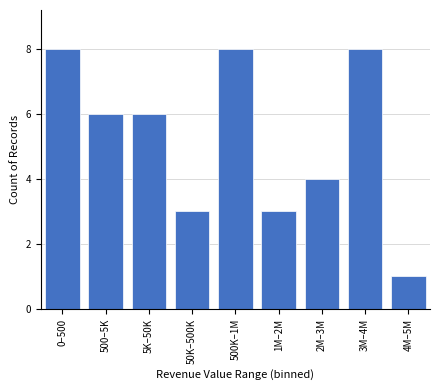

Reading left to right, transcribe all the data shown in this chart.

0–500=8	500–5K=6	5K–50K=6	50K–500K=3	500K–1M=8	1M–2M=3	2M–3M=4	3M–4M=8	4M–5M=1